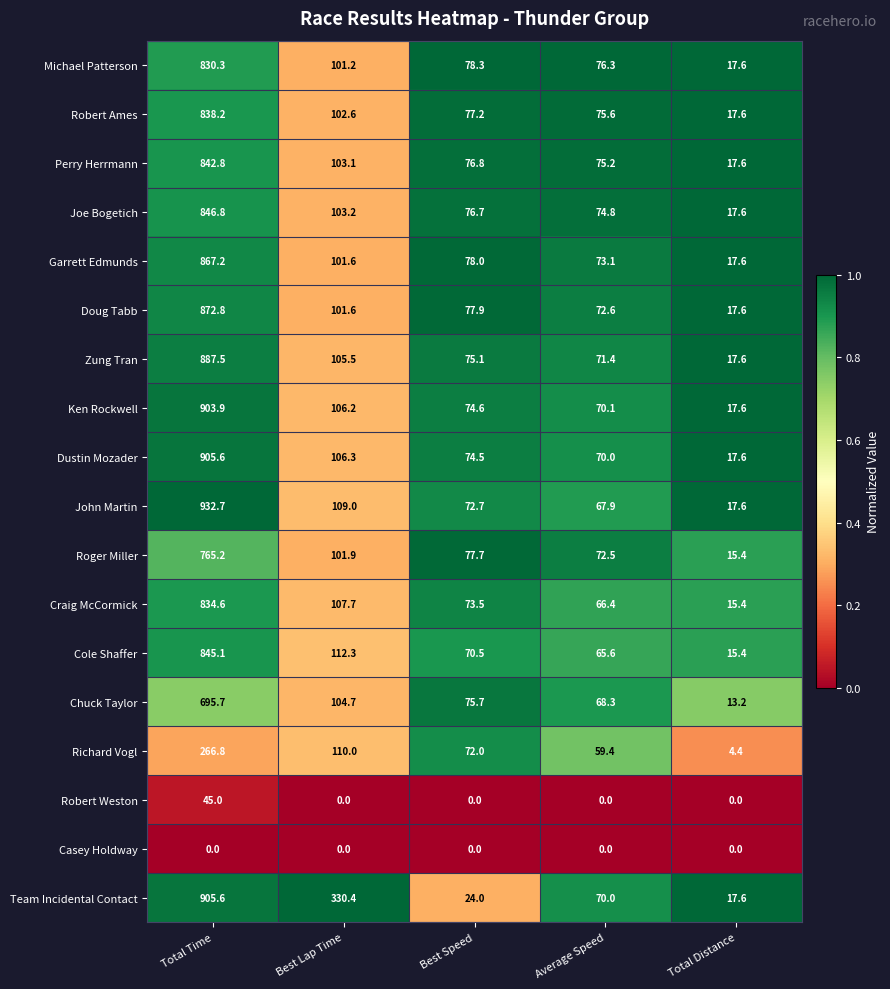

Rank the categories by Michael Patterson value from highest to lowest.

Total Time, Best Lap Time, Best Speed, Average Speed, Total Distance